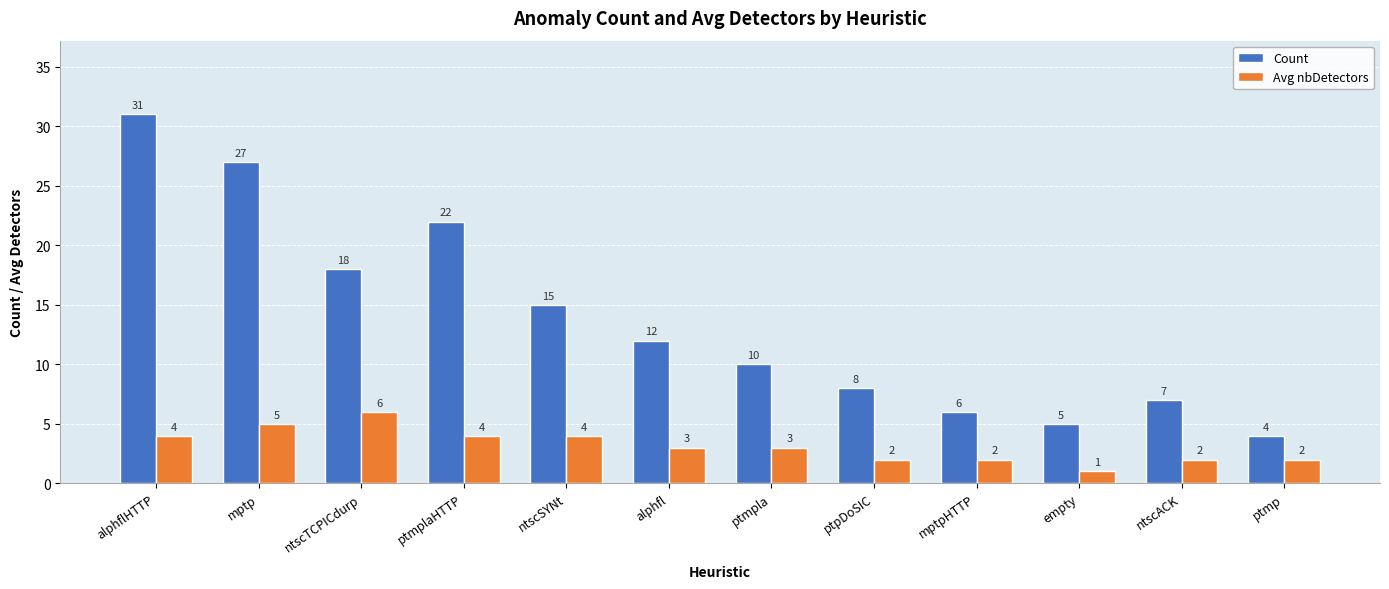

Read the Avg nbDetectors value at empty.

1